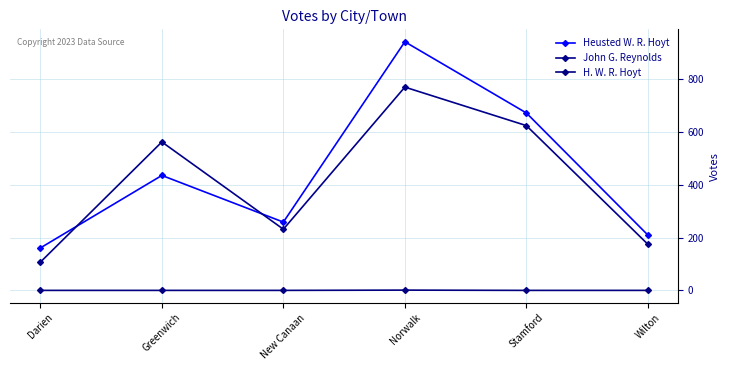

True or false: H. W. R. Hoyt and John G. Reynolds intersect in this chart.

False